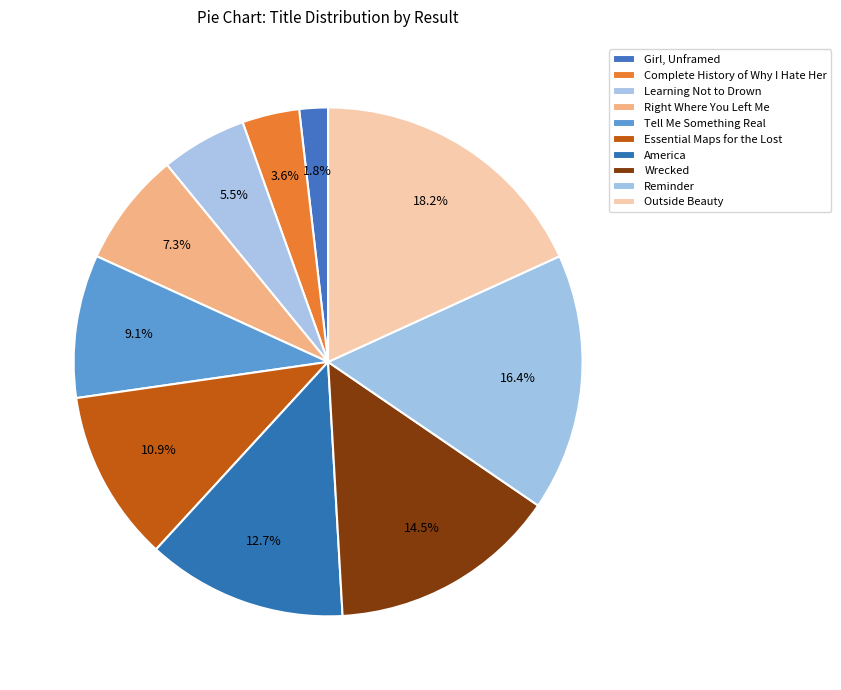

How many slices are in this pie chart?

10